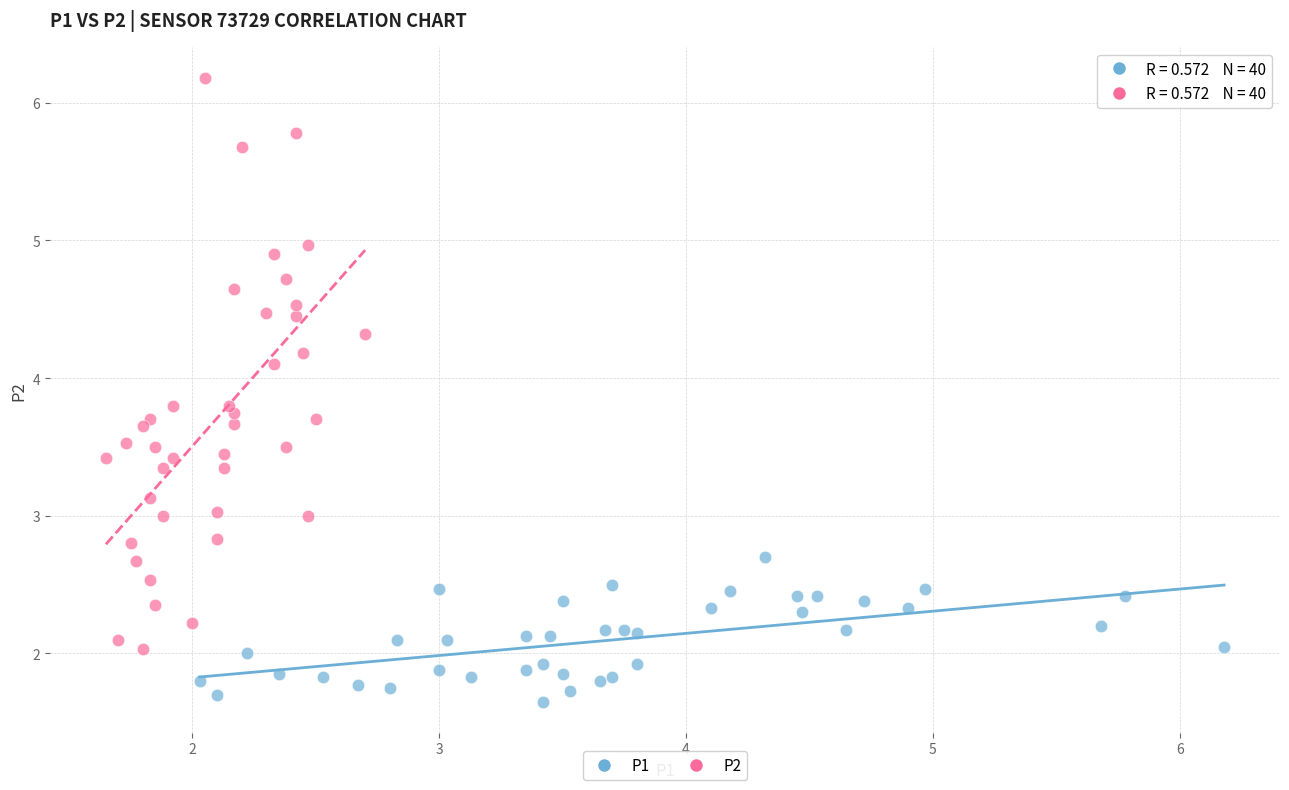

Which series reaches the minimum Y coordinate?

P1